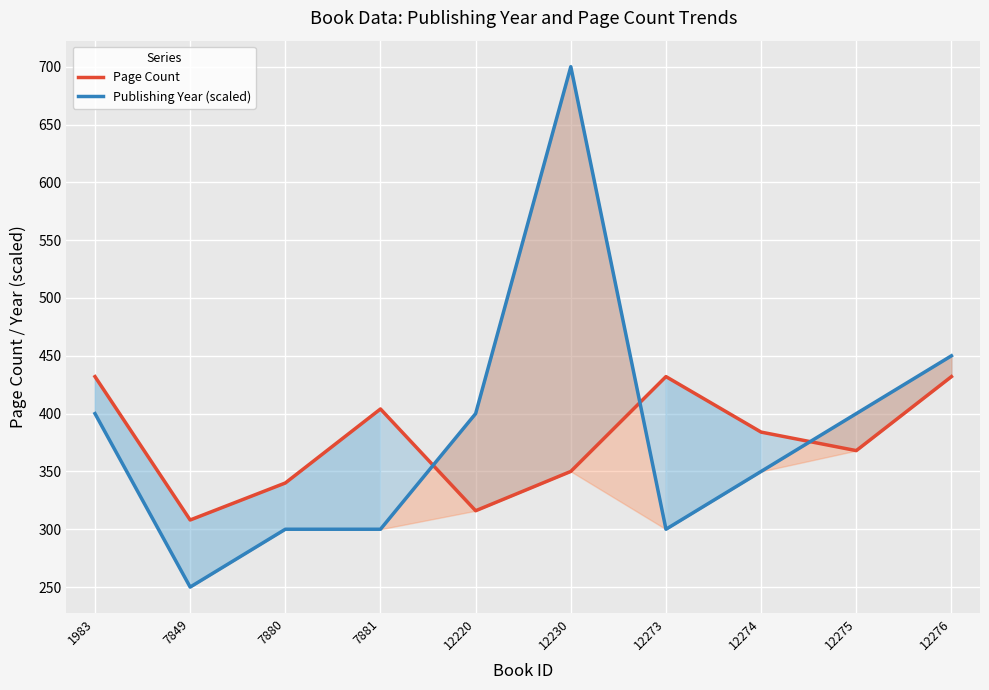

At which label does Page Count first exceed 384?

1983